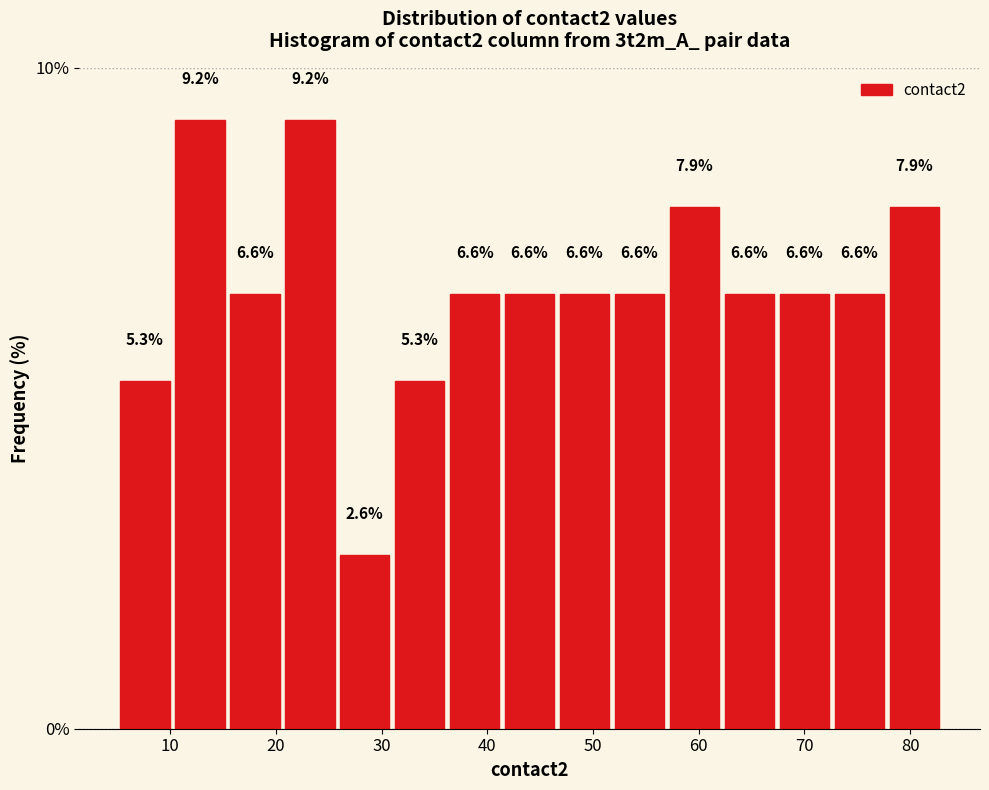

Reading left to right, transcribe this chart: for each bar, give the range it covers on the x-axis and its height. The bar edges are not printed on the chart, so give them approximately, as read against the axis.

5.0 to 10.2: 5.3
10.2 to 15.4: 9.2
15.4 to 20.6: 6.6
20.6 to 25.8: 9.2
25.8 to 31.0: 2.6
31.0 to 36.2: 5.3
36.2 to 41.4: 6.6
41.4 to 46.6: 6.6
46.6 to 51.8: 6.6
51.8 to 57.0: 6.6
57.0 to 62.2: 7.9
62.2 to 67.4: 6.6
67.4 to 72.6: 6.6
72.6 to 77.8: 6.6
77.8 to 83.0: 7.9